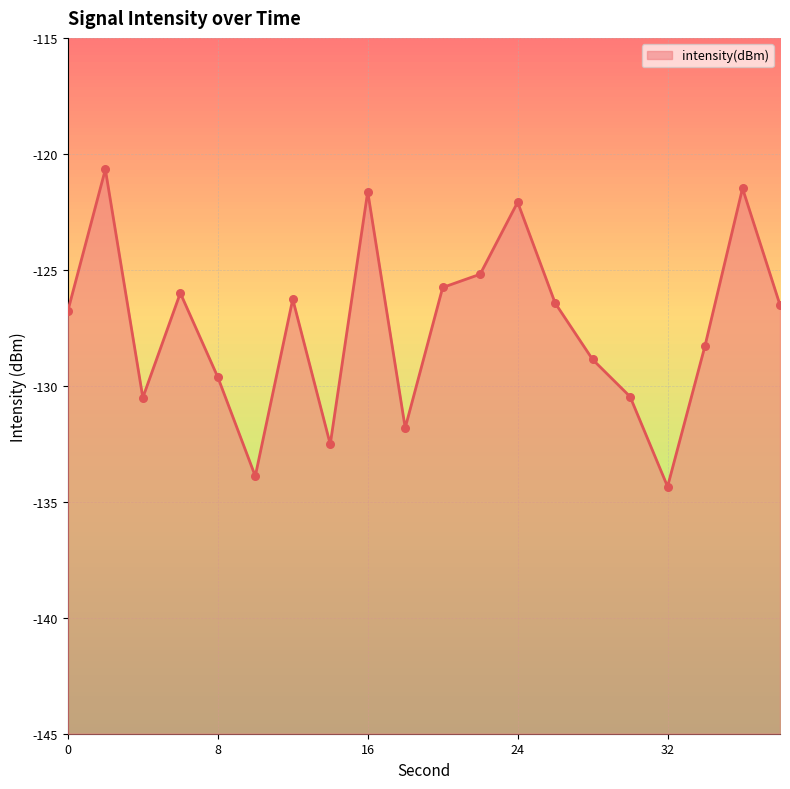

Between 30 and 28, which is larger?

28